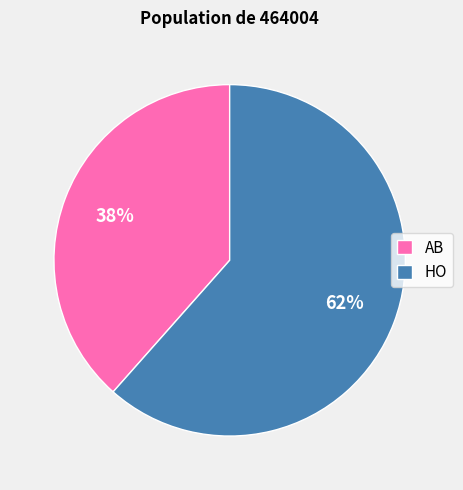

Is the sum of HO and AB greater than half?

Yes